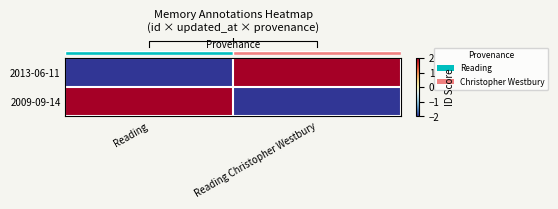

Which label corresponds to the largest value in the chart?

Reading Christopher Westbury